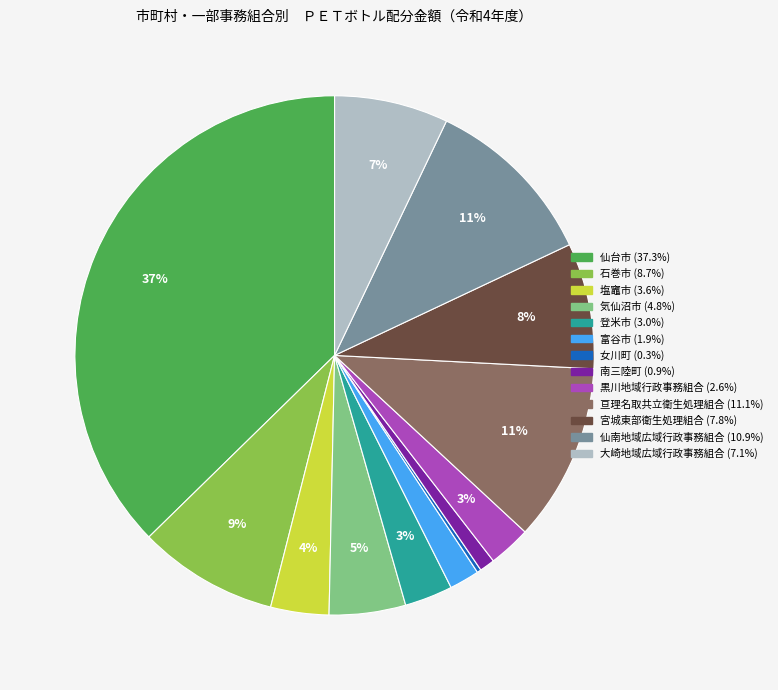

What percentage is the 宮城東部衛生処理組合 slice, to the nearest percent?

8%